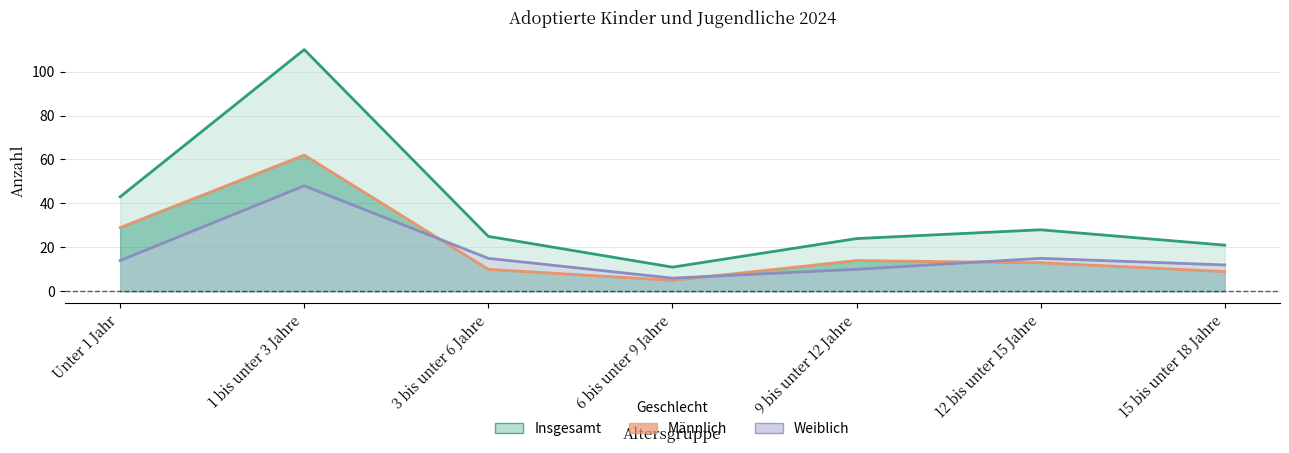

Which has a higher value, 15 bis unter 18 Jahre or 9 bis unter 12 Jahre?

9 bis unter 12 Jahre